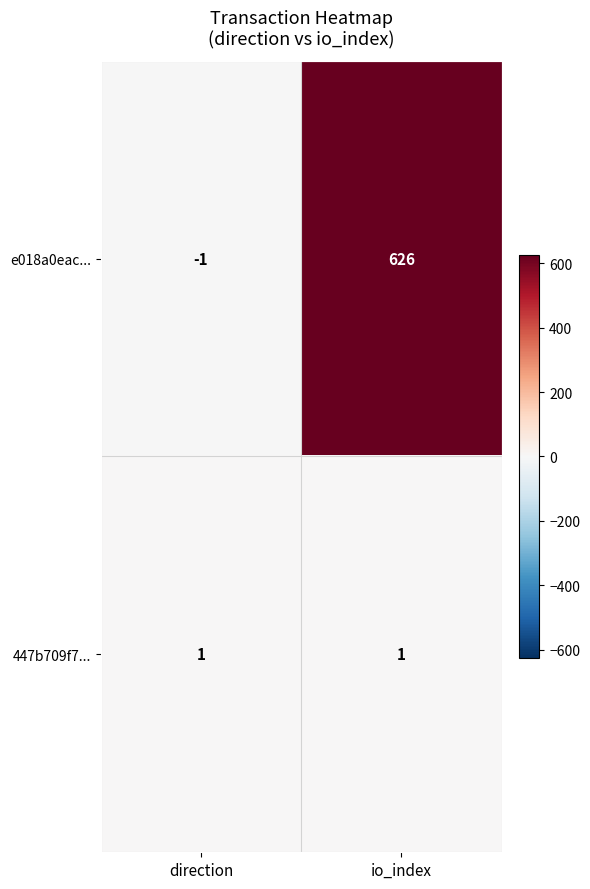

What is the difference between the maximum and minimum values in the e018a0eac... series?

627